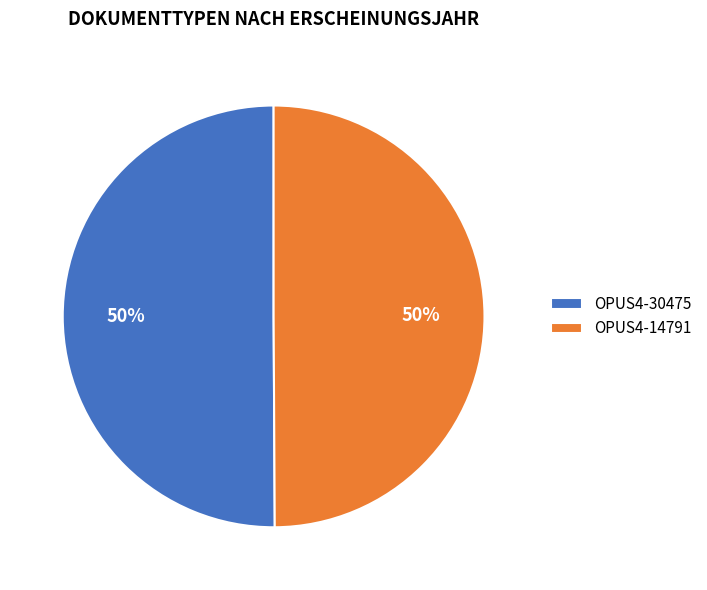

To the nearest percent, what percentage of the pie is OPUS4-30475?

50%